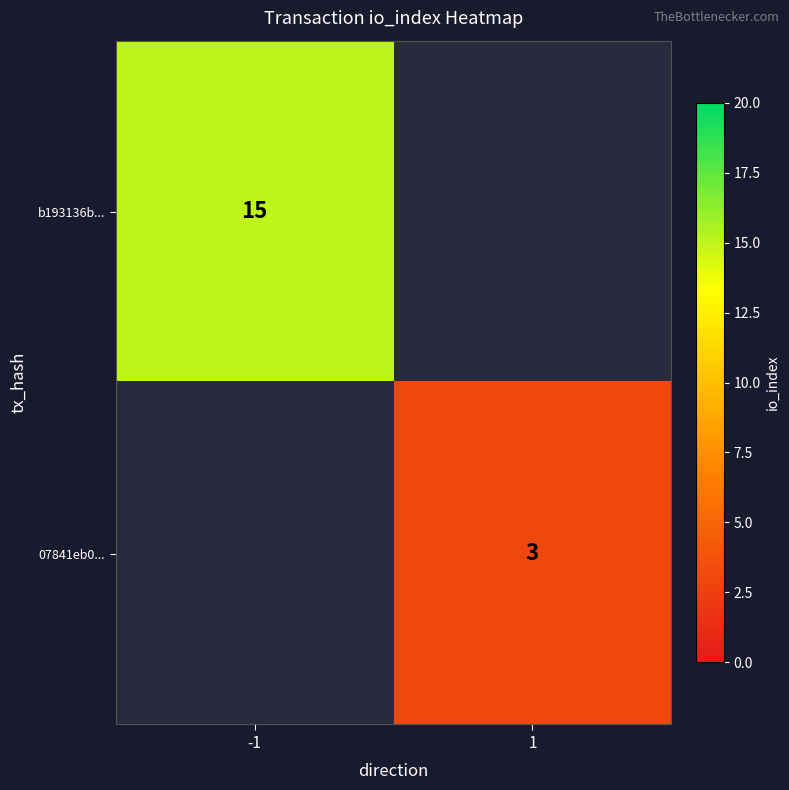

The value of b193136b... at -1 is 22.3. True or false?

False